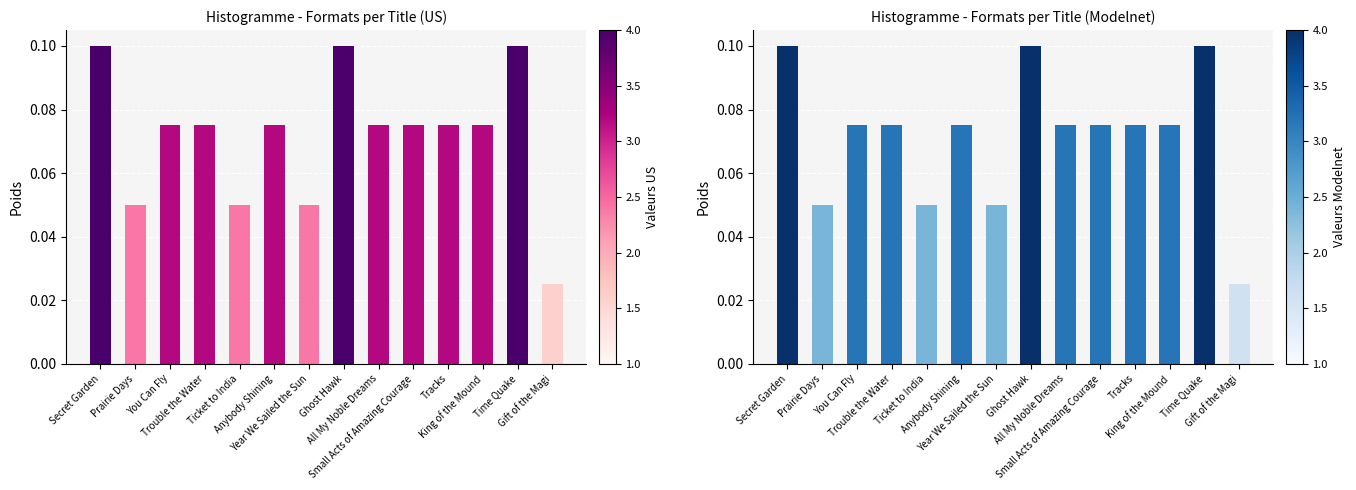

Rank the categories by value from highest to lowest.

Secret Garden, Ghost Hawk, Time Quake, You Can Fly, Trouble the Water, Anybody Shining, All My Noble Dreams, Small Acts of Amazing Courage, Tracks, King of the Mound, Prairie Days, Ticket to India, Year We Sailed the Sun, Gift of the Magi